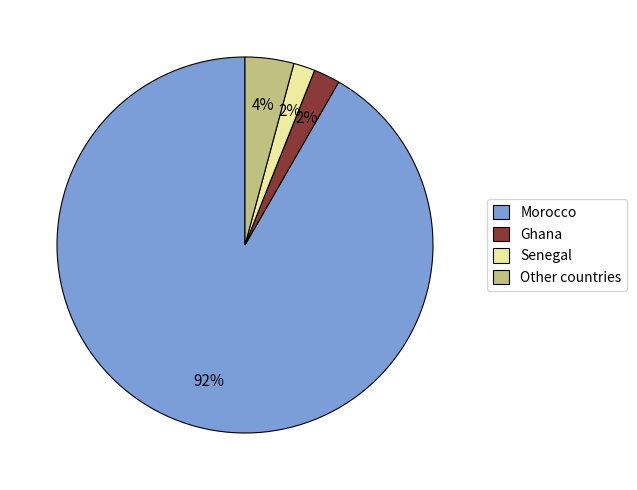

Do Other countries and Ghana together represent more than half of the pie?

No